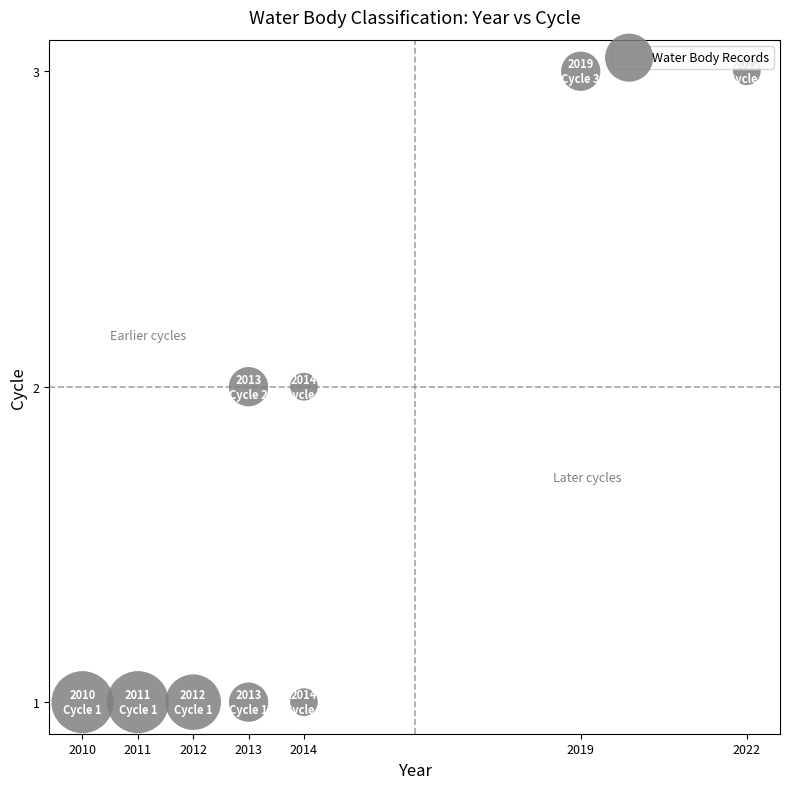

What is the range of X values (max minus min)?

12